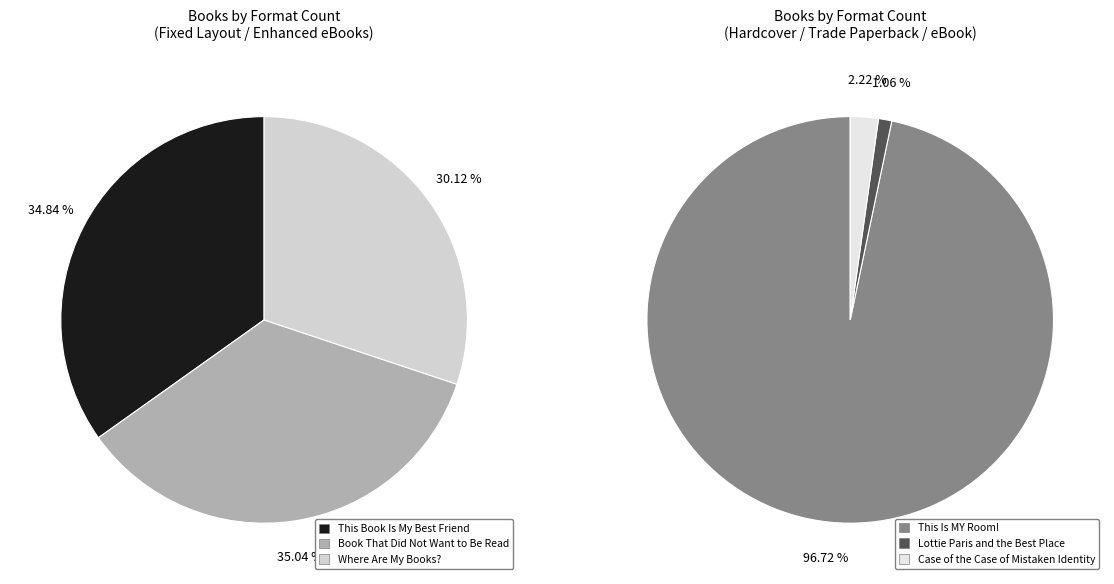

To the nearest percent, what percentage of the pie is Case of the Case of Mistaken Identity?

2%